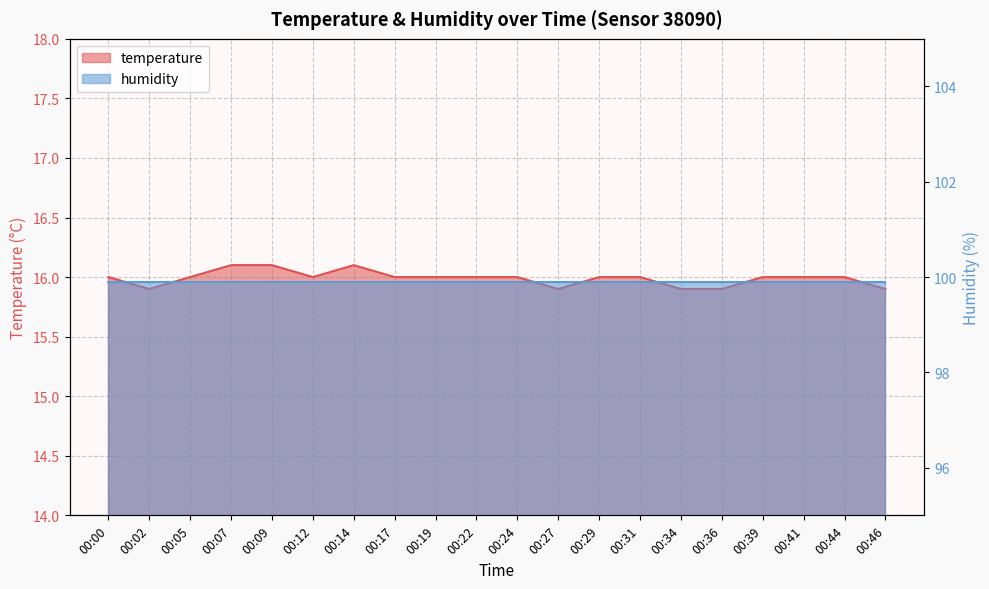

How many points are higher than both their immediate neighbors (excluding endpoints)?

1